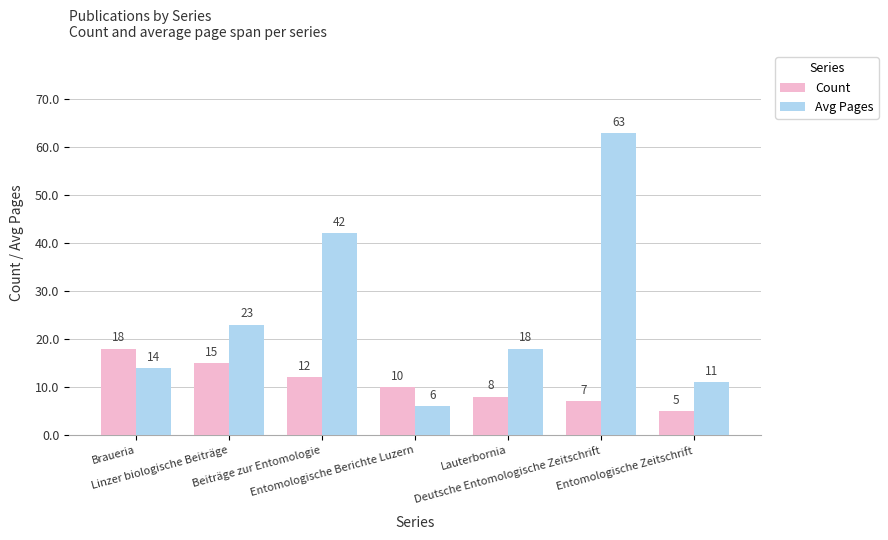

Which series has the largest range (max minus min)?

Avg Pages